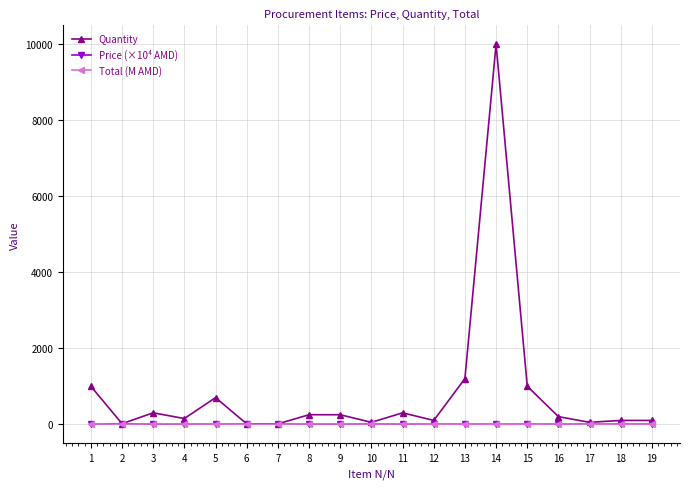

Is this an area chart (filled region under the line)?

No